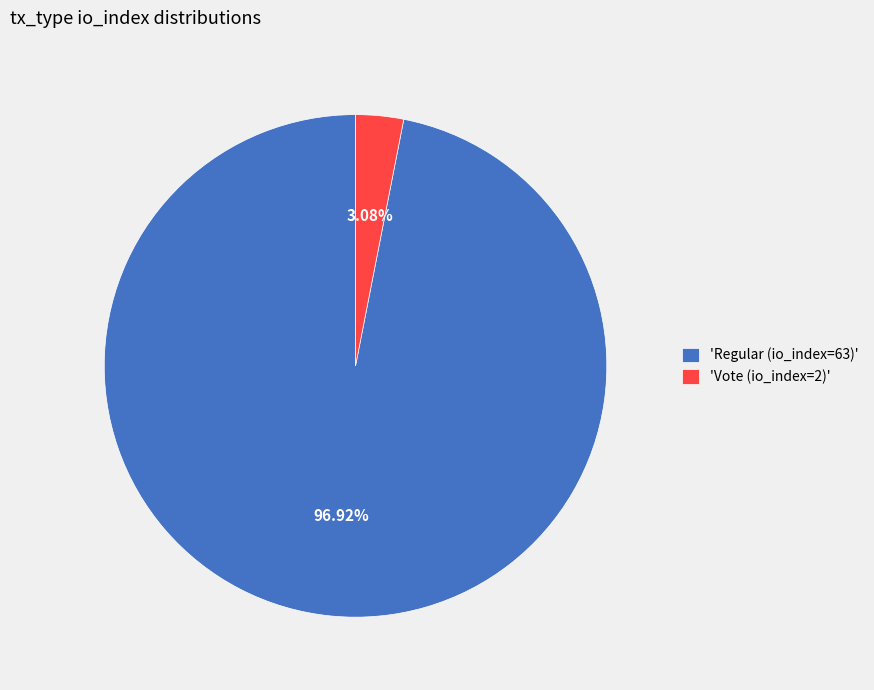

Rank the categories by value from lowest to highest.

'Vote (io_index=2)', 'Regular (io_index=63)'